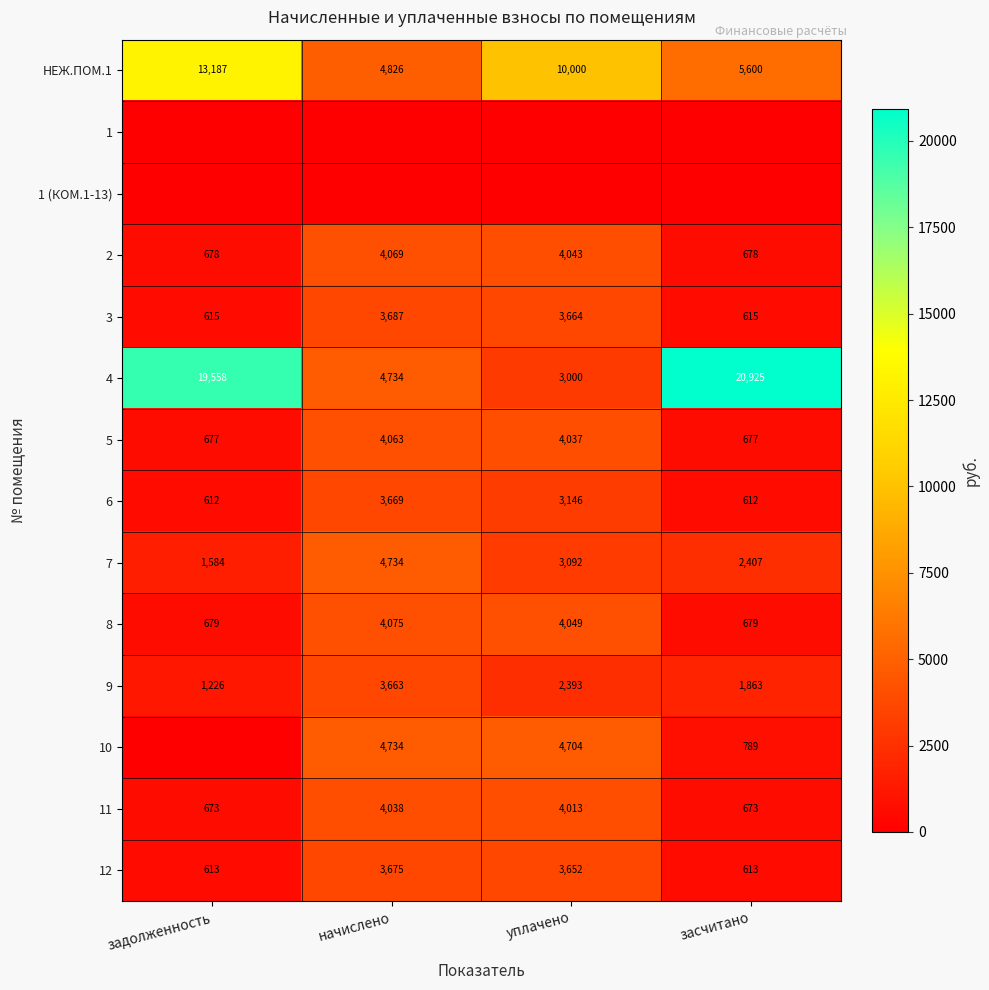

What is the total value across all series at уплачено?

49793.3